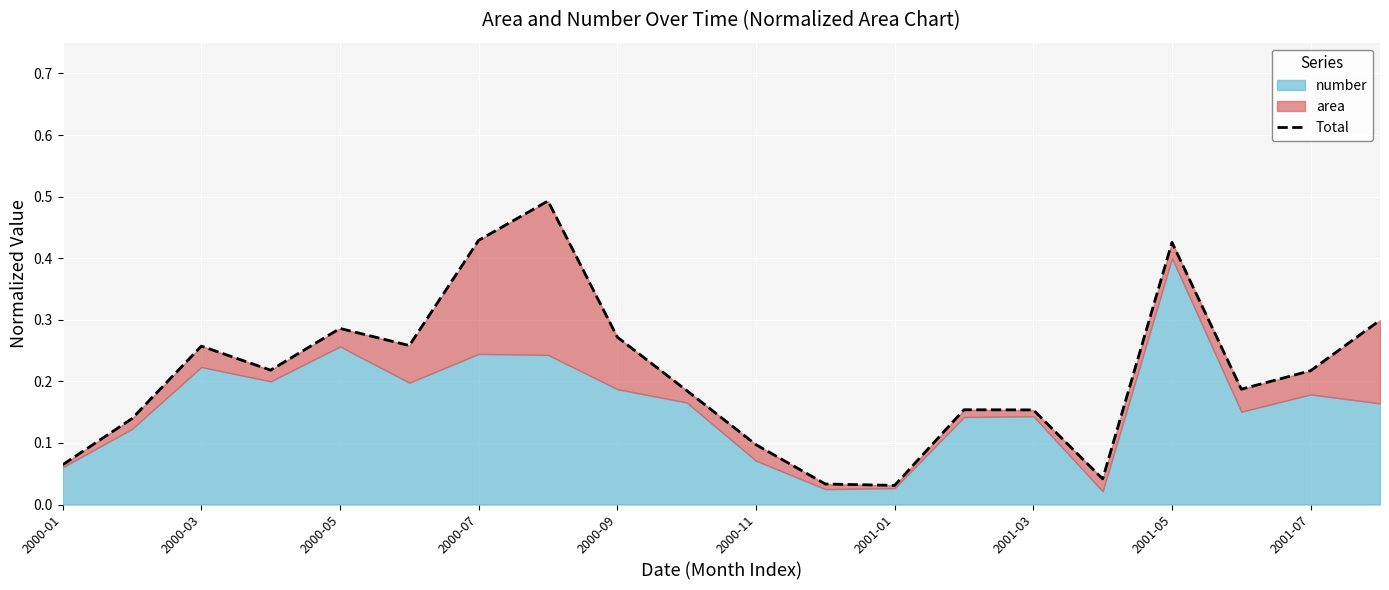

What is the difference between the maximum and minimum values?

0.5